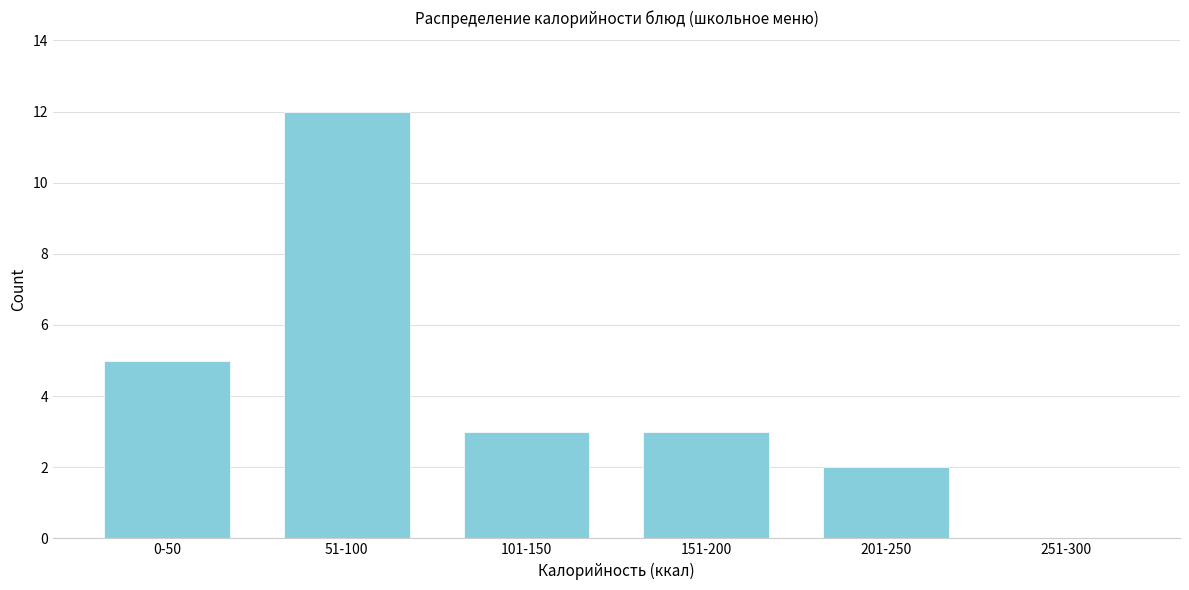

Reading right to left, transcribe all the data shown in this chart.

251-300=0	201-250=2	151-200=3	101-150=3	51-100=12	0-50=5